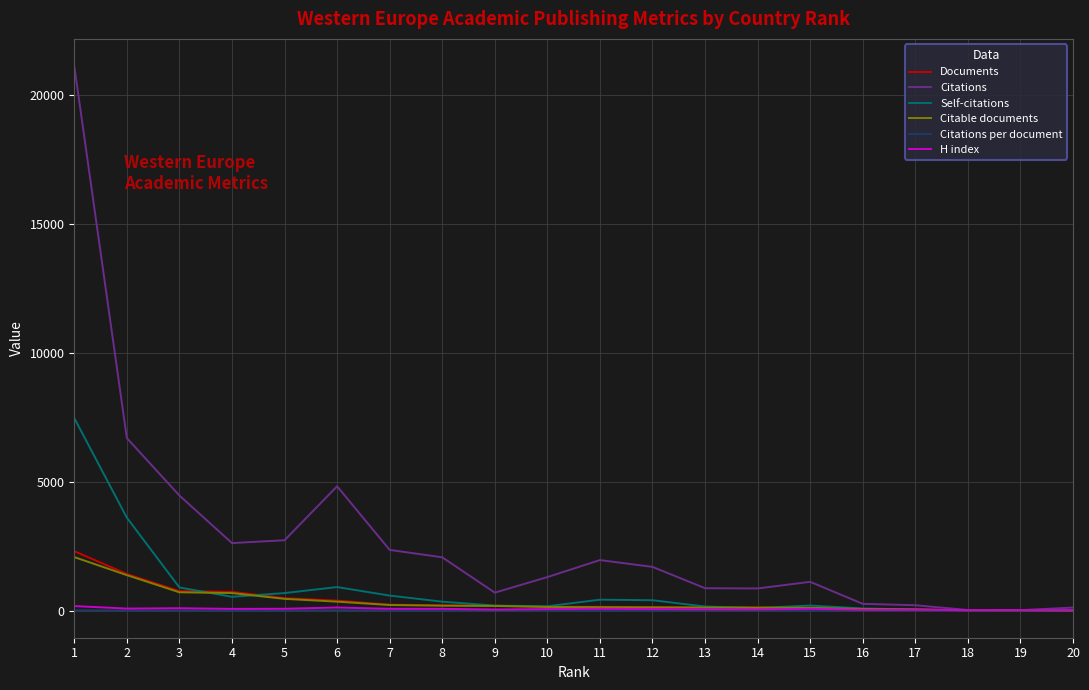

Is the value of Self-citations at 8 greater than the value of Documents at 2?

No